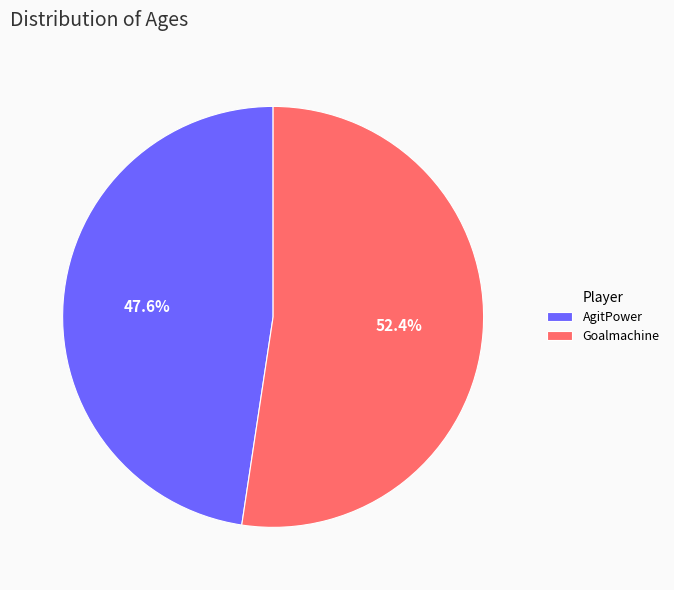

Is it true that Goalmachine is 52% of the pie?

True